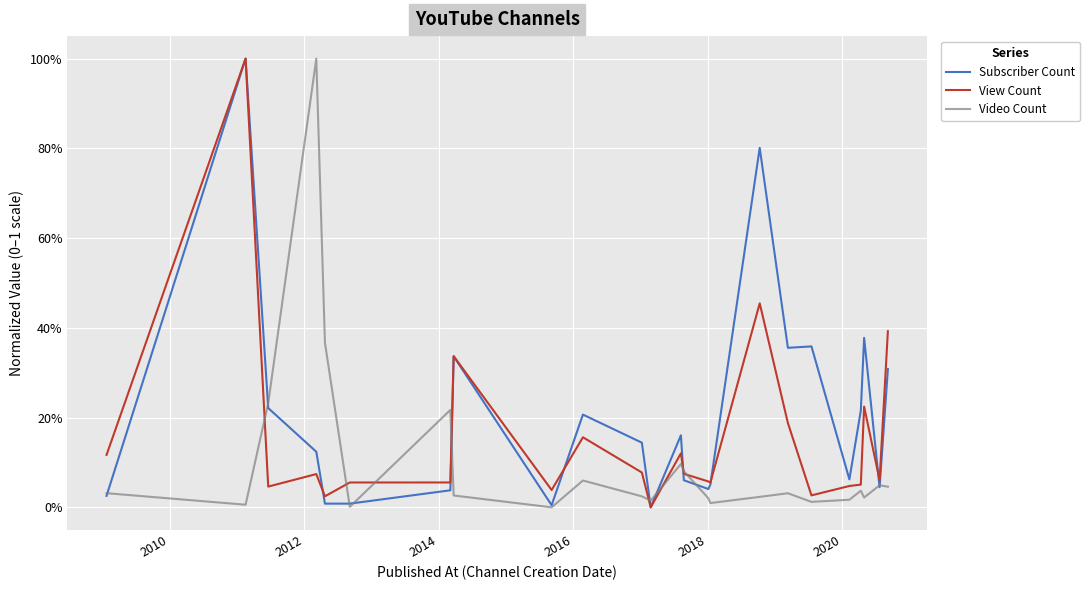

Reading left to right, extract all data points from this chart.

Subscriber Count: 0.0	1.0	0.2	0.1	0.0	0.0	0.0	0.3	0.0	0.2	0.1	0.0	0.2	0.1	0.0	0.1	0.8	0.4	0.4	0.1	0.2	0.4	0.0	0.3
View Count: 0.1	1.0	0.0	0.1	0.0	0.1	0.1	0.3	0.0	0.2	0.1	0.0	0.1	0.1	0.1	0.1	0.5	0.2	0.0	0.0	0.1	0.2	0.1	0.4
Video Count: 0.0	0.0	0.2	1.0	0.4	0.0	0.2	0.0	0.0	0.1	0.0	0.0	0.1	0.1	0.0	0.0	0.0	0.0	0.0	0.0	0.0	0.0	0.0	0.0